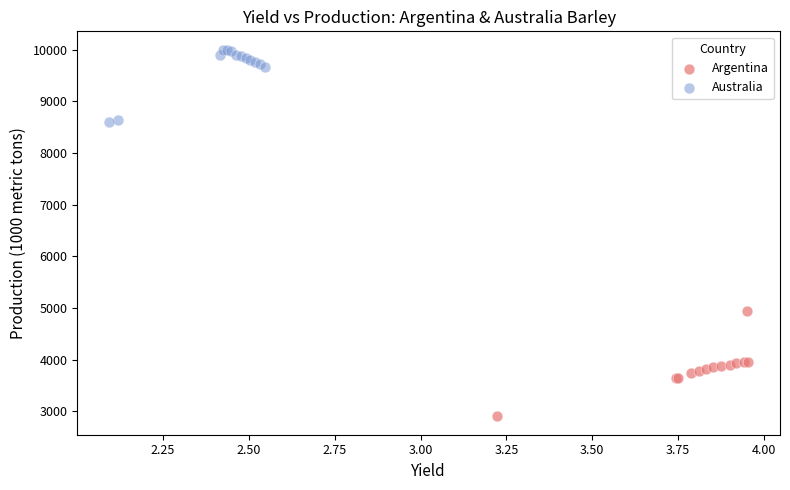

Which series has the widest spread of Y values?

Argentina